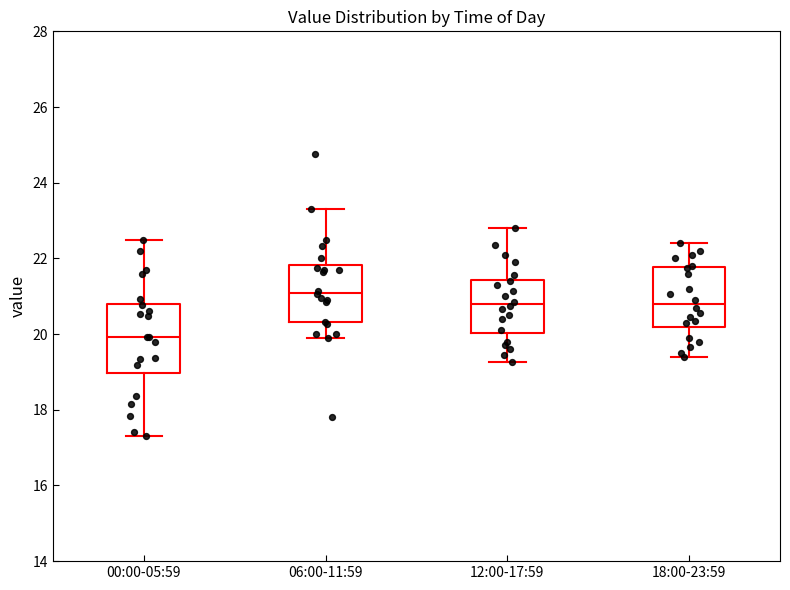

Which box's median line is the highest?

06:00-11:59